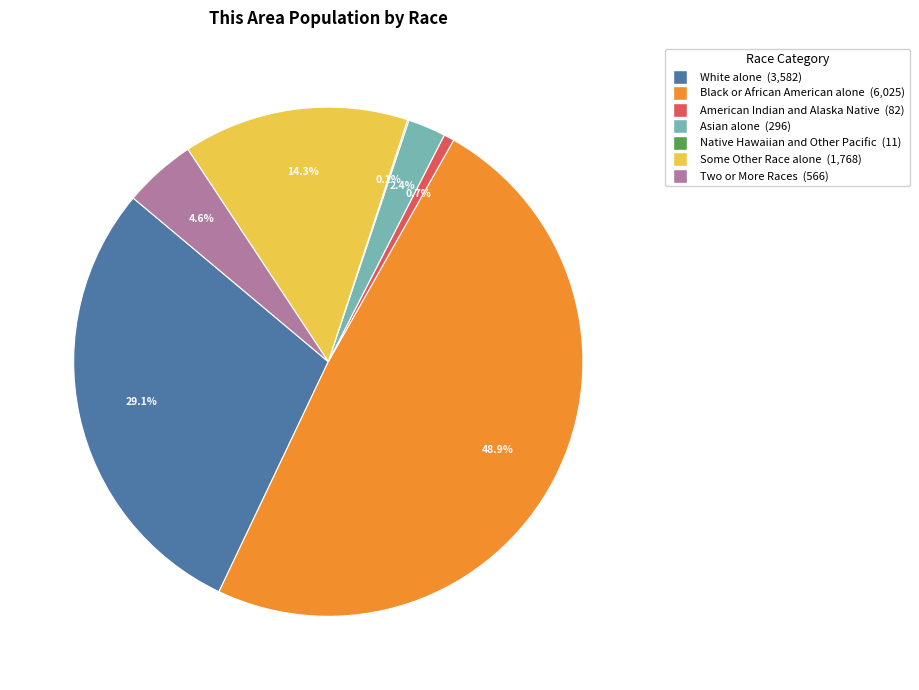

What is the ratio of the value at Some Other Race alone to the value at White alone?

0.5